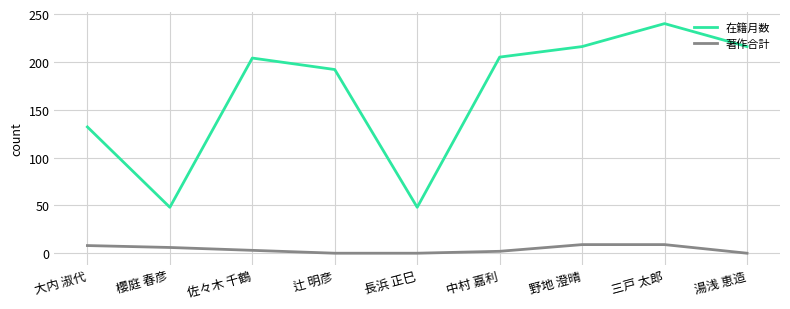

The 在籍月数 series shows 288 at 辻 明彦. True or false?

False